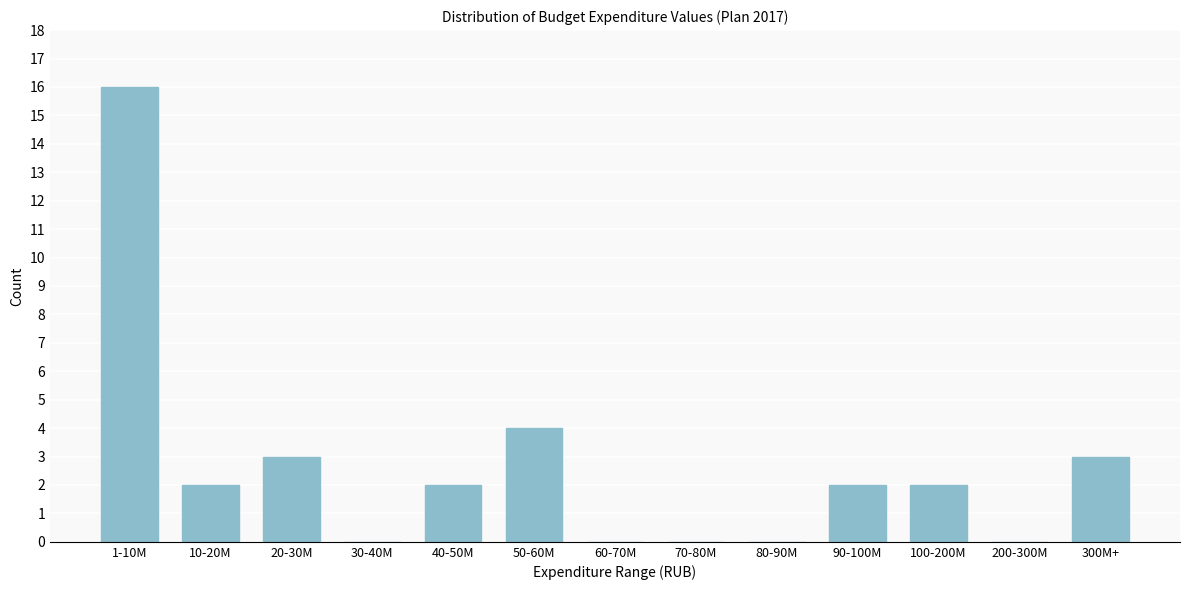

Reading right to left, list all the values displayed in this chart.

300M+=3	200-300M=0	100-200M=2	90-100M=2	80-90M=0	70-80M=0	60-70M=0	50-60M=4	40-50M=2	30-40M=0	20-30M=3	10-20M=2	1-10M=16